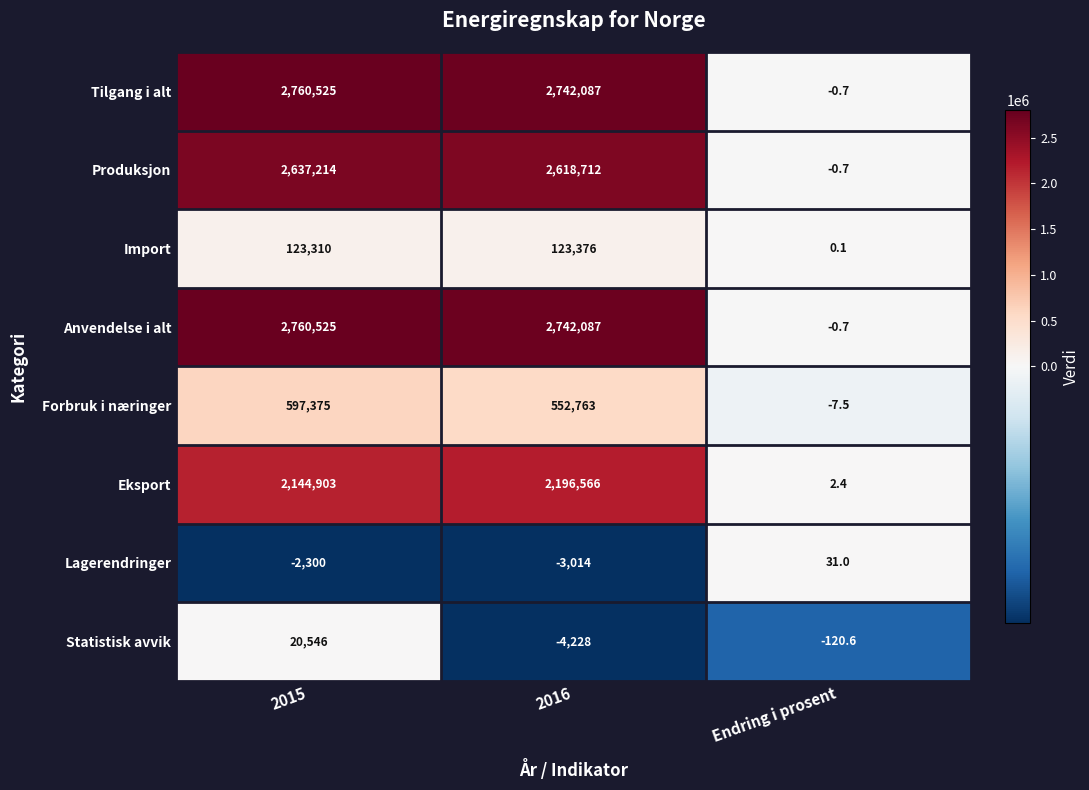

What is the smallest value displayed?

-4228.0